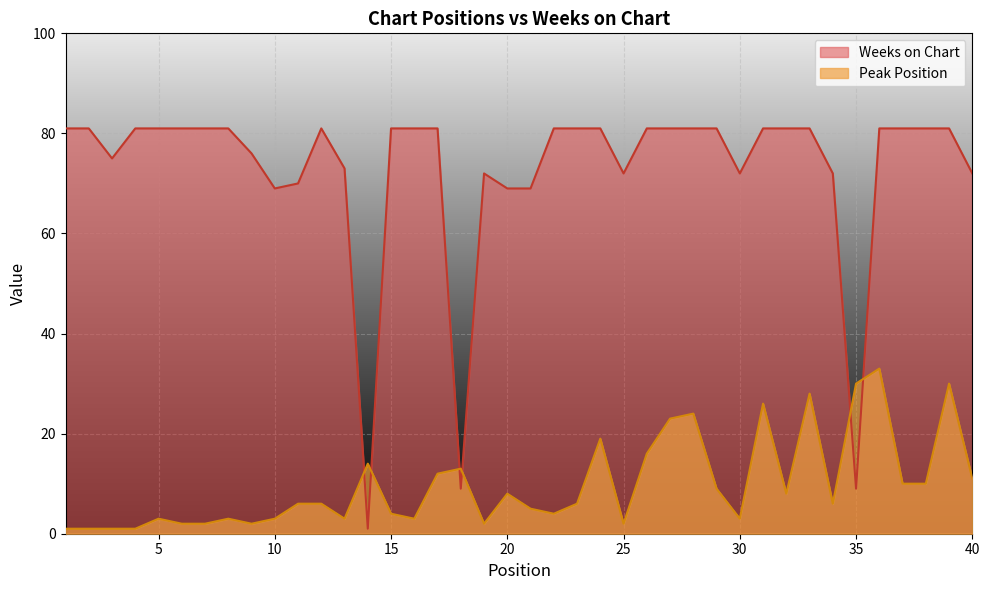

At which label does Peak Position first exceed 6?

14